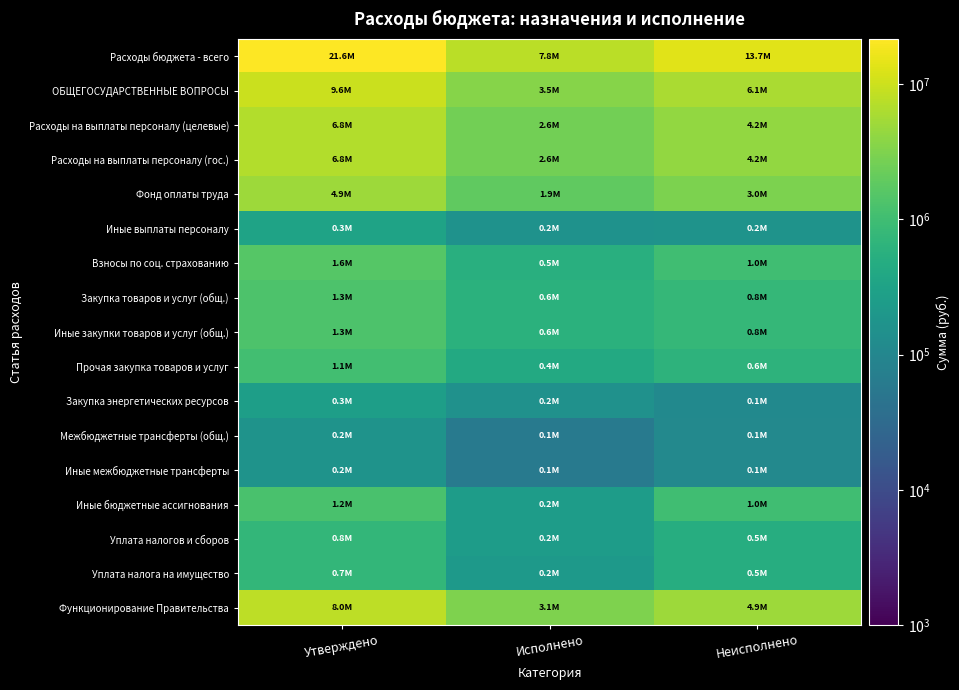

What is the difference between the highest and lowest values at Исполнено?

7745435.3